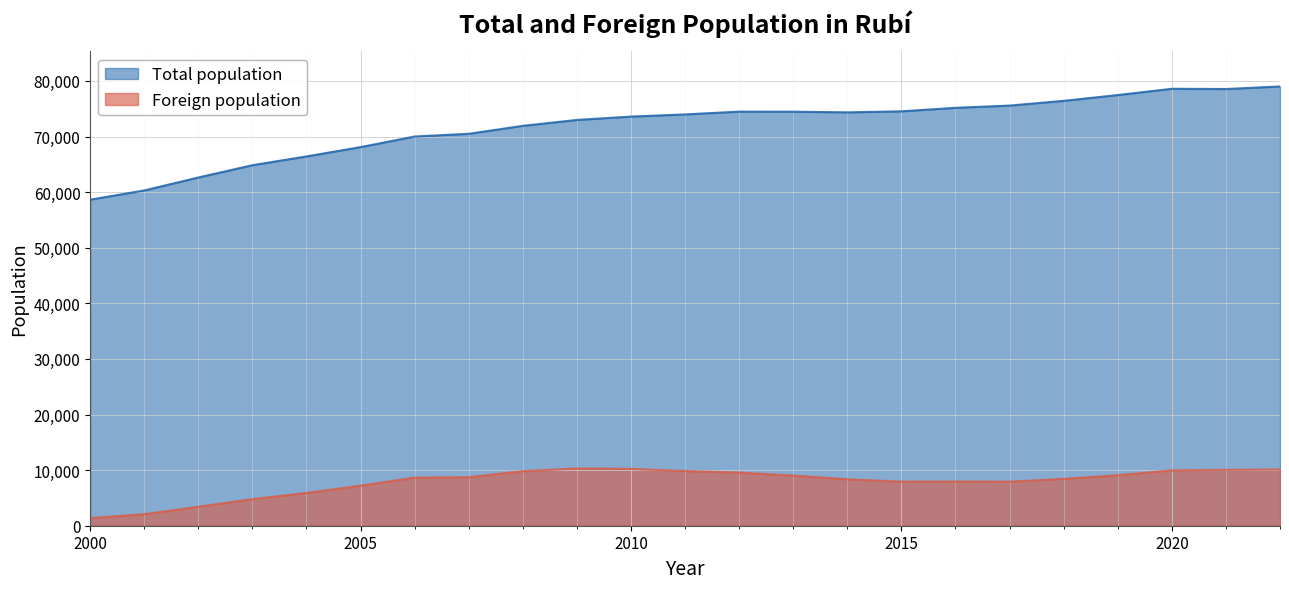

The value of Foreign population at 2013 is 9022. True or false?

True